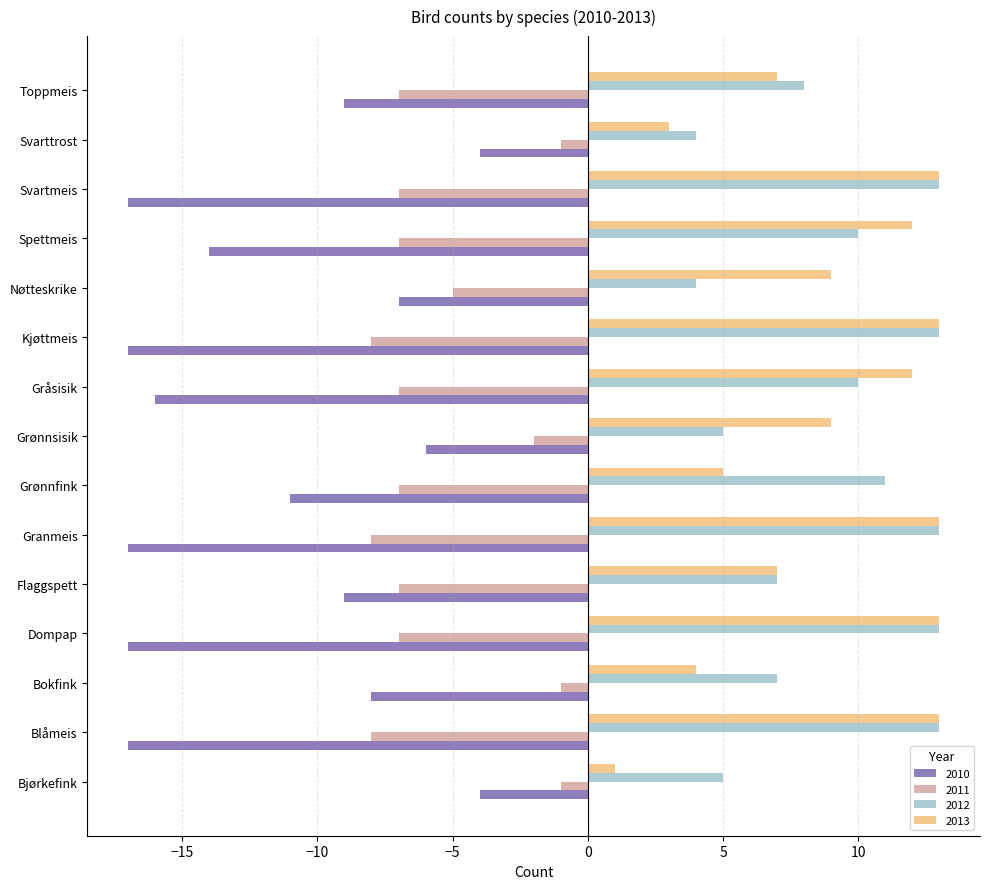

At which category is the sum across all series the highest?

Grønnsisik